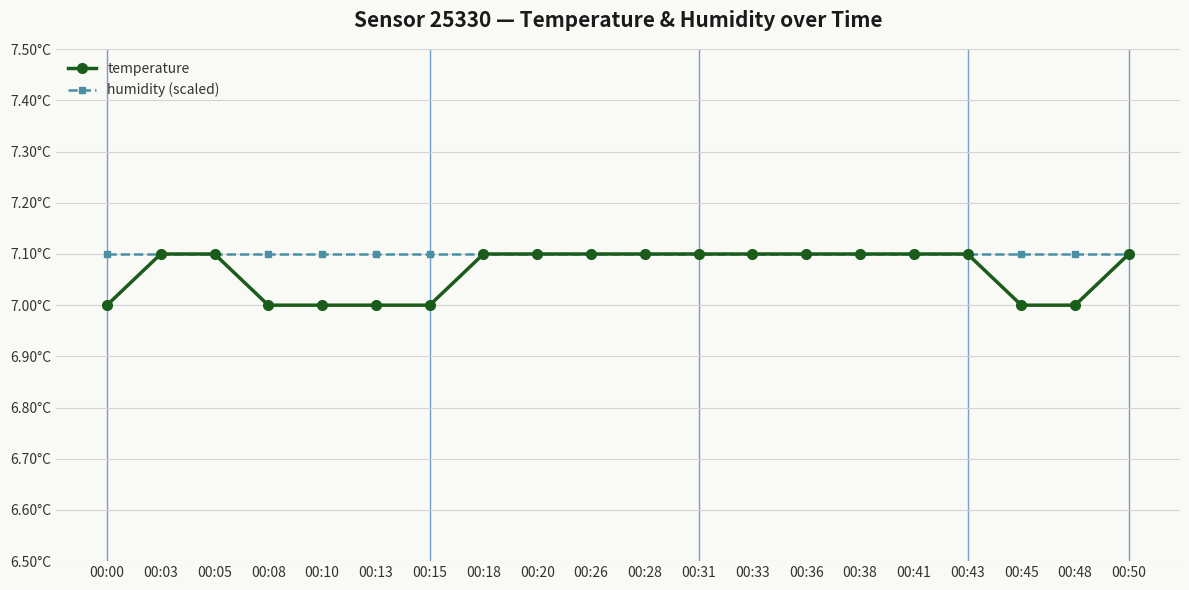

What is the value of the temperature point at the 7th from the left?

7.0